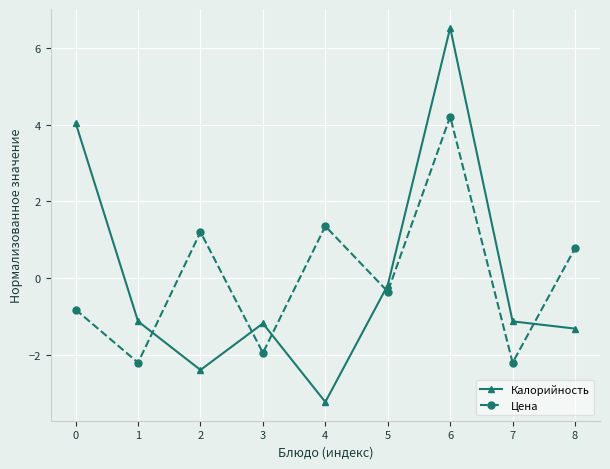

How many series are shown in this chart?

2